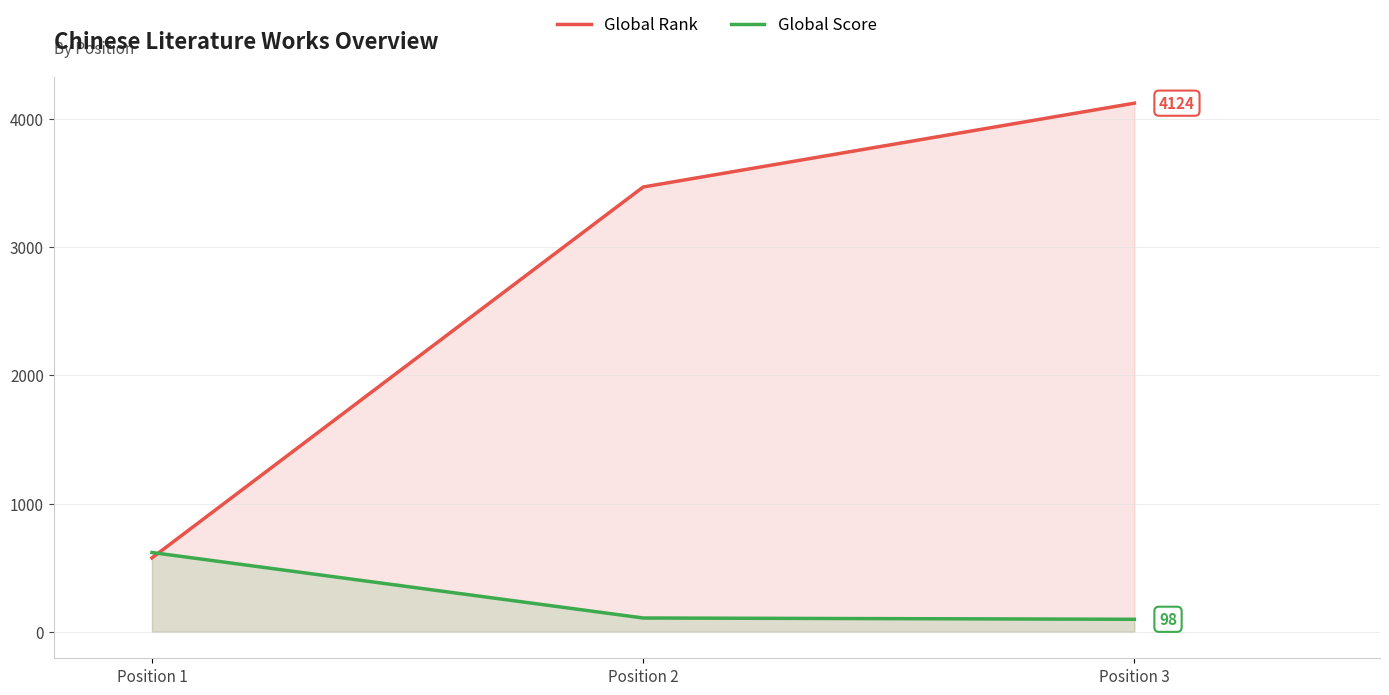

Which series has the widest spread of values?

Global Rank